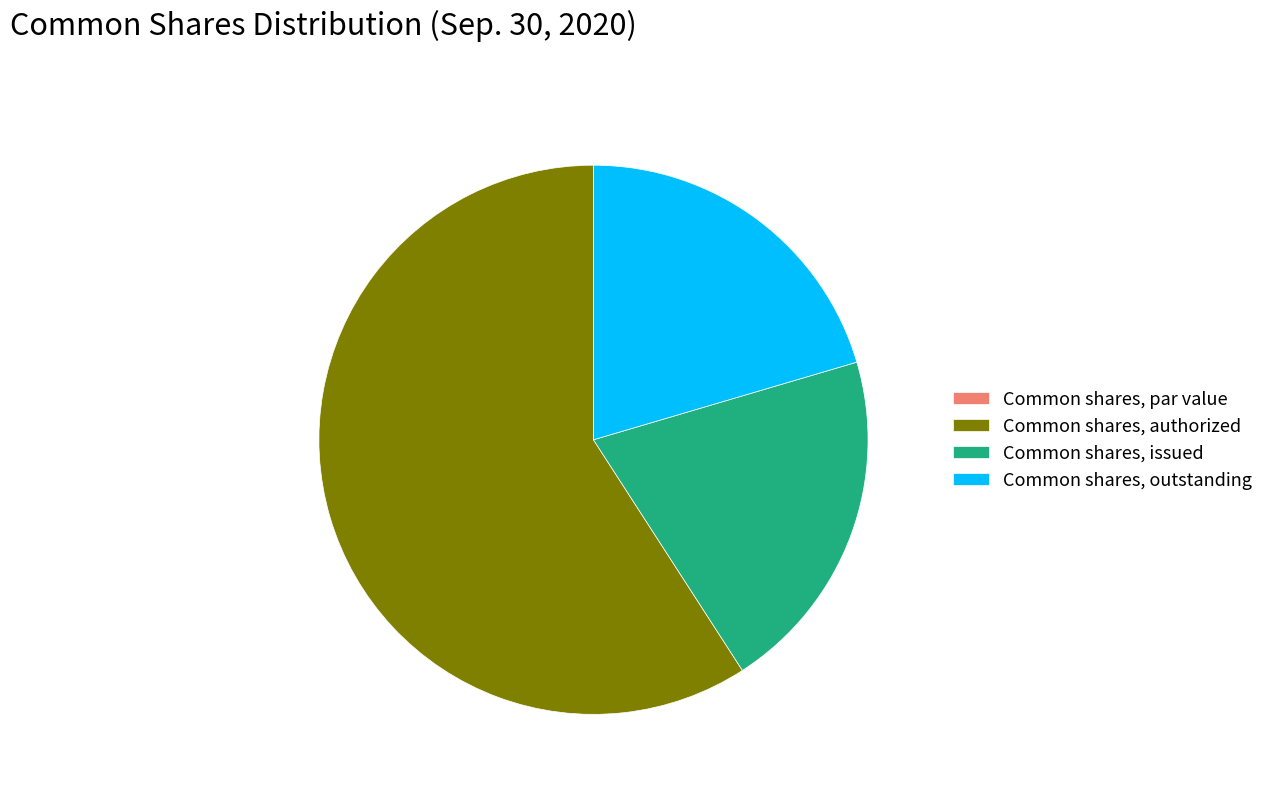

Is Common shares, outstanding the majority of the pie?

No